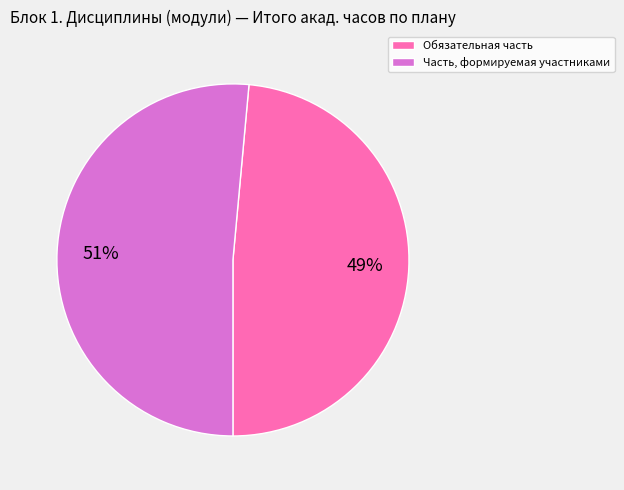

How many segments does this pie chart have?

2